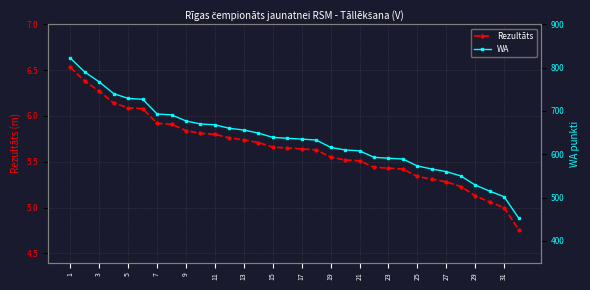

At which label is Rezultāts closest to 5?

31